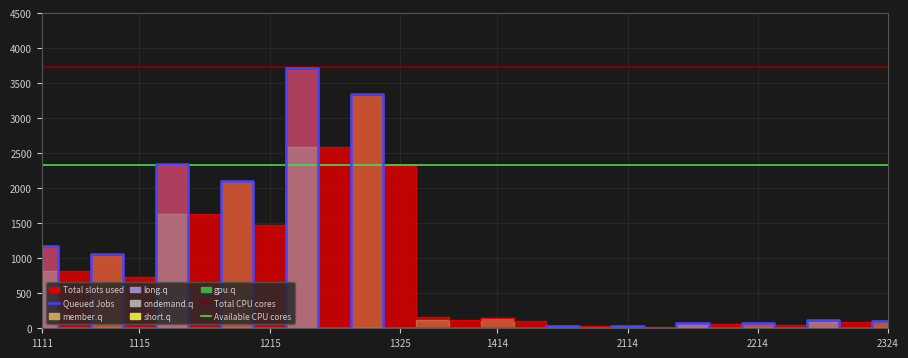

Which category has the lowest value in the member.q series?

1113